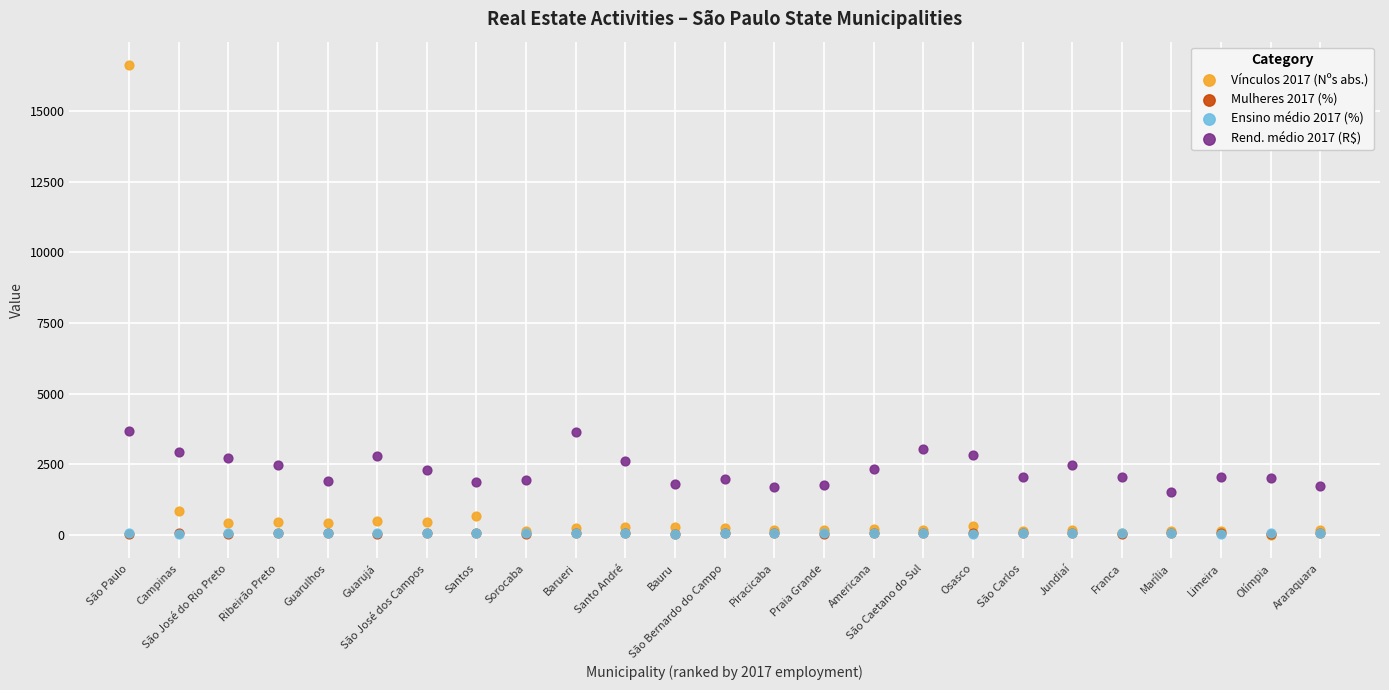

What are all the series names shown in the legend?

Vínculos 2017 (Nºs abs.), Mulheres 2017 (%), Ensino médio 2017 (%), Rend. médio 2017 (R$)